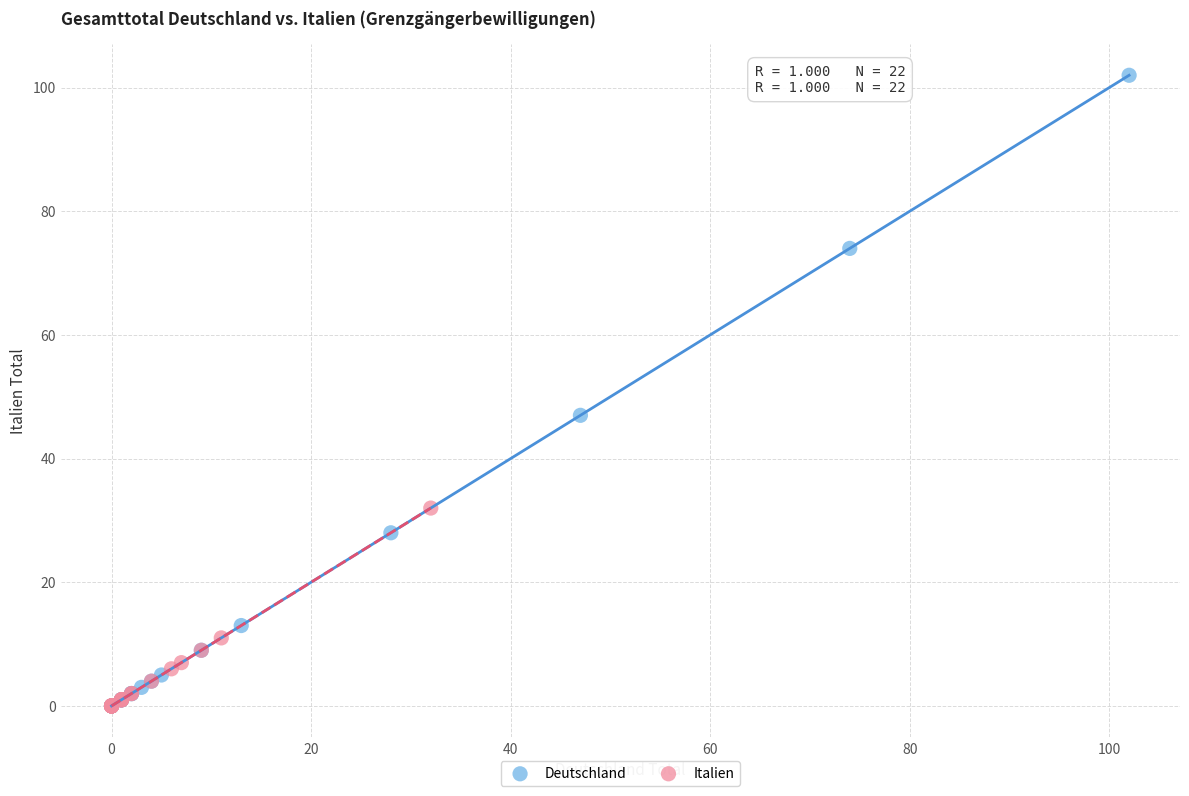

Which series has the widest spread of Y values?

Deutschland